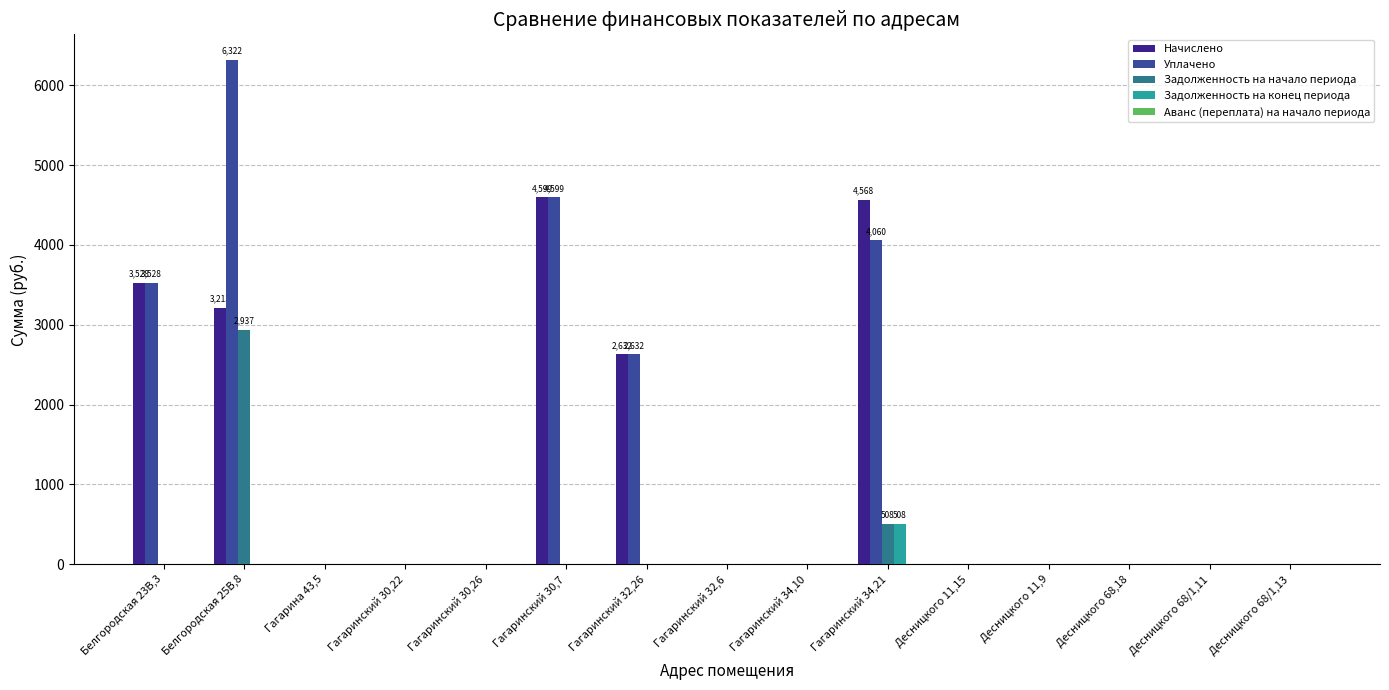

At which category does the chart reach its peak across all series?

Белгородская 25В,8